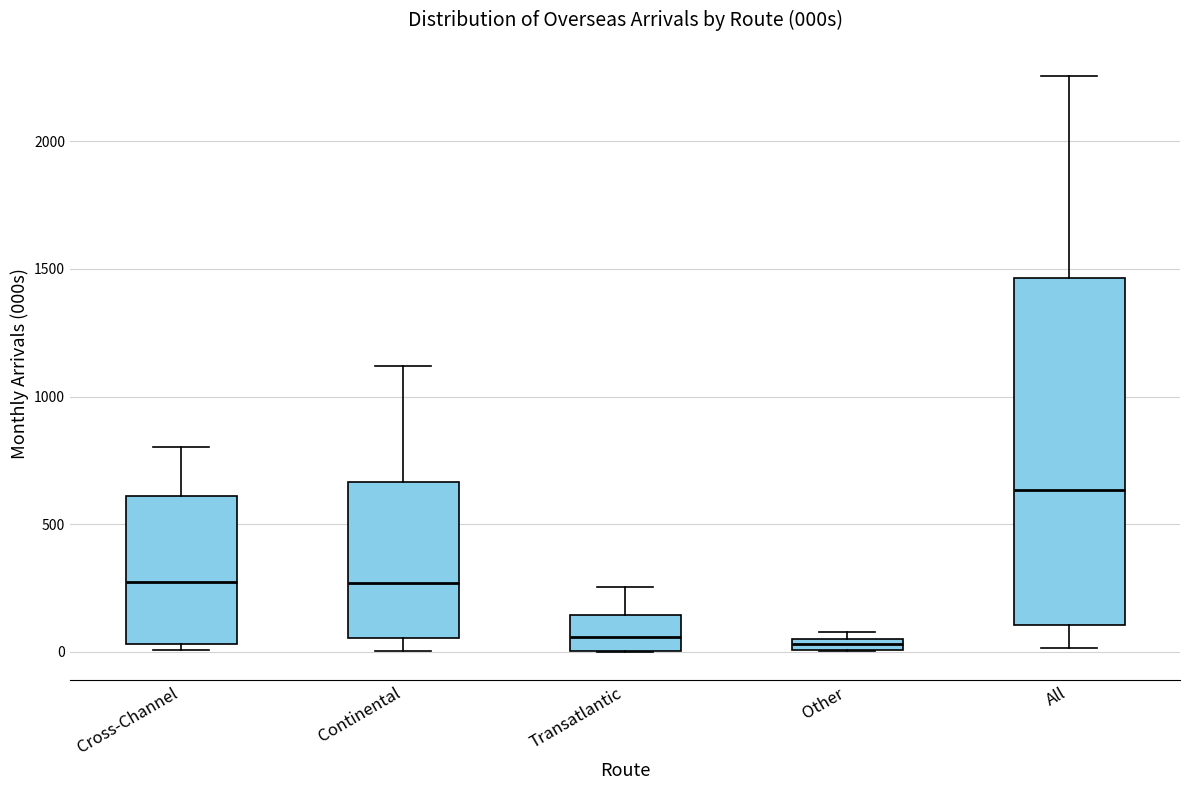

Which box is the tallest, from its lower edge to its upper edge?

All